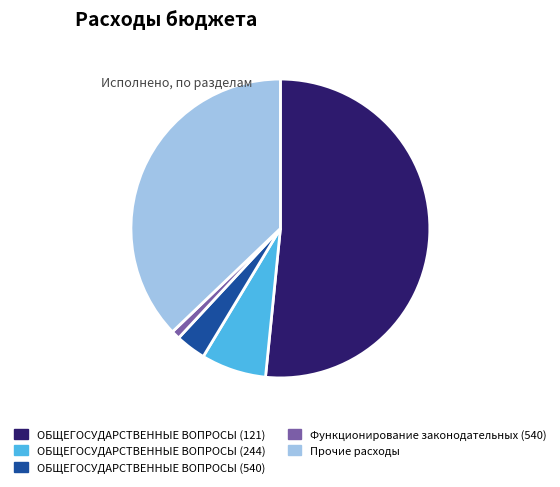

Between ОБЩЕГОСУДАРСТВЕННЫЕ ВОПРОСЫ (121) and Прочие расходы, which is larger?

ОБЩЕГОСУДАРСТВЕННЫЕ ВОПРОСЫ (121)